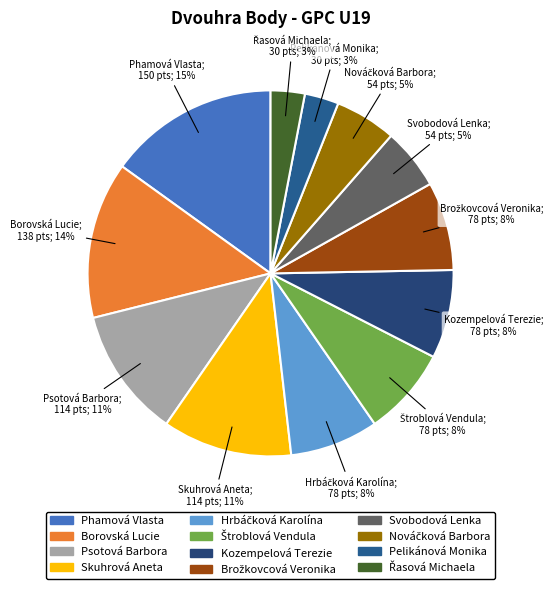

Is Pelikánová Monika the majority of the pie?

No